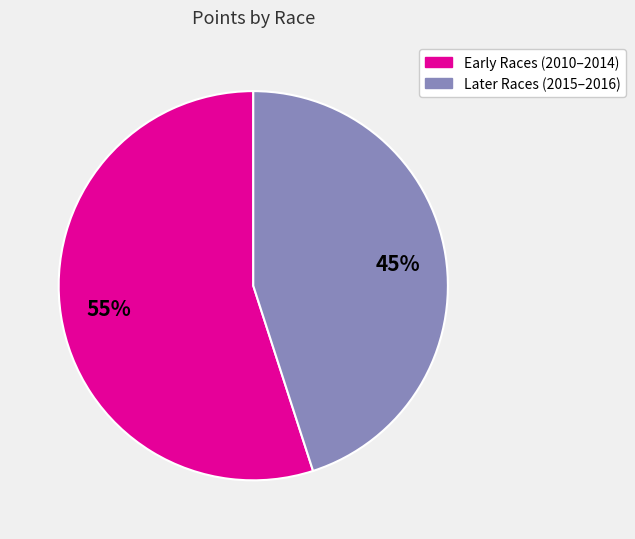

True or false: Later Races (2015–2016) accounts for 45% of the total.

True